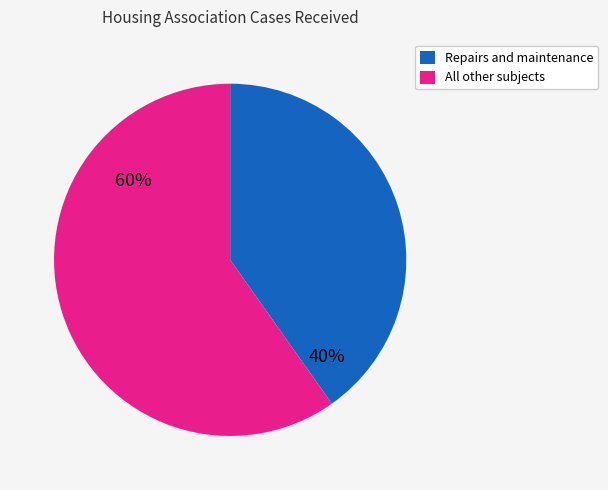

To the nearest percent, what is the difference between the largest and smallest slice percentages?

20%